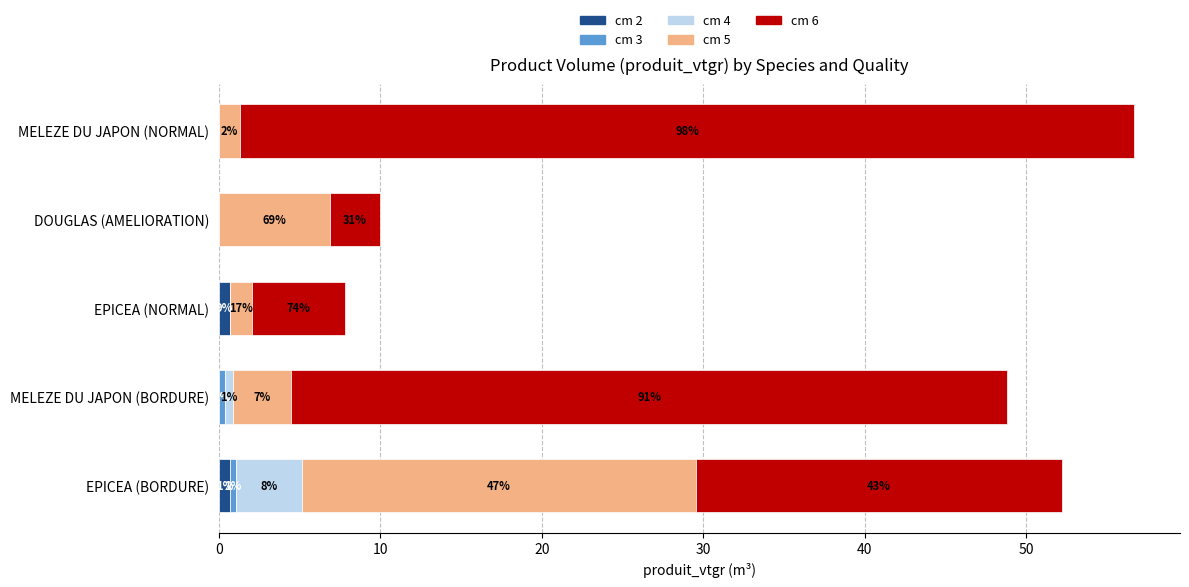

Which series has the widest spread of values?

cm 6